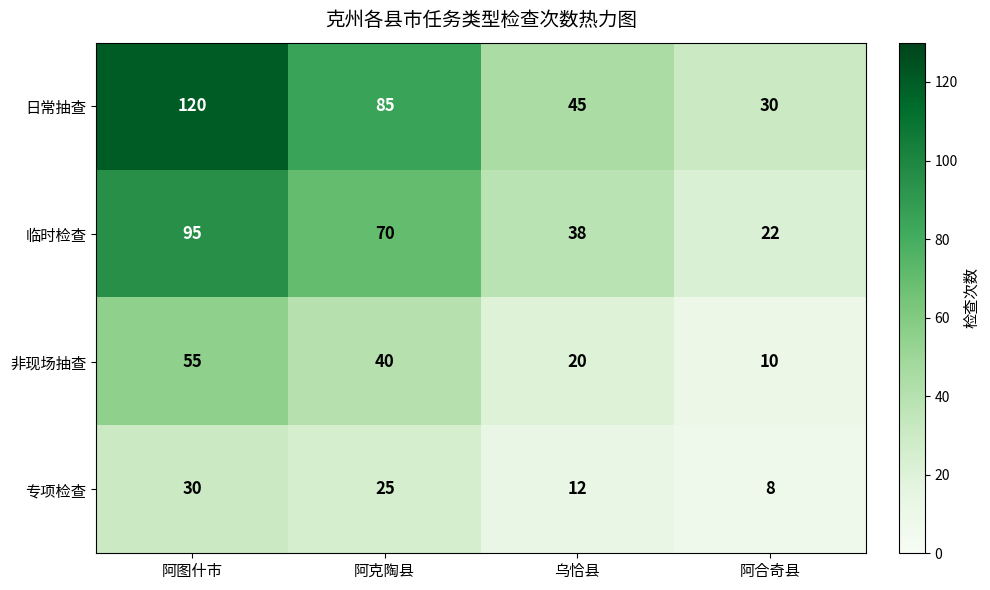

What is the approximate value of 非现场抽查 at 乌恰县, to the nearest 5?

20